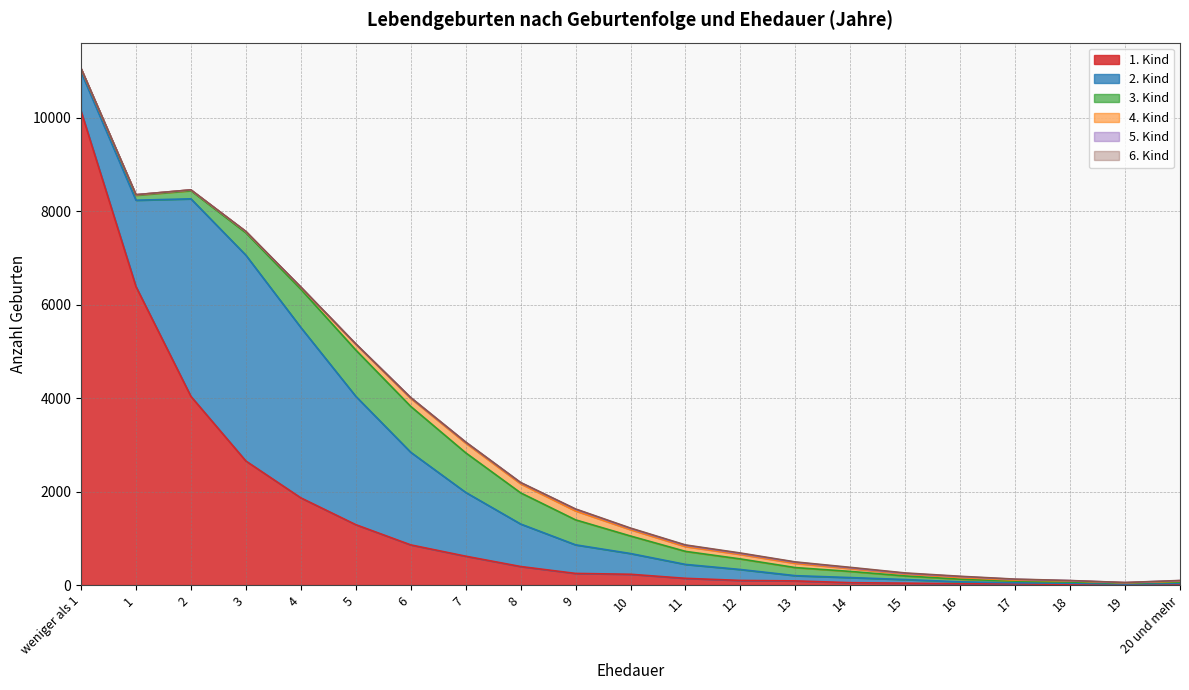

Between 5 and 7, which is larger?

5